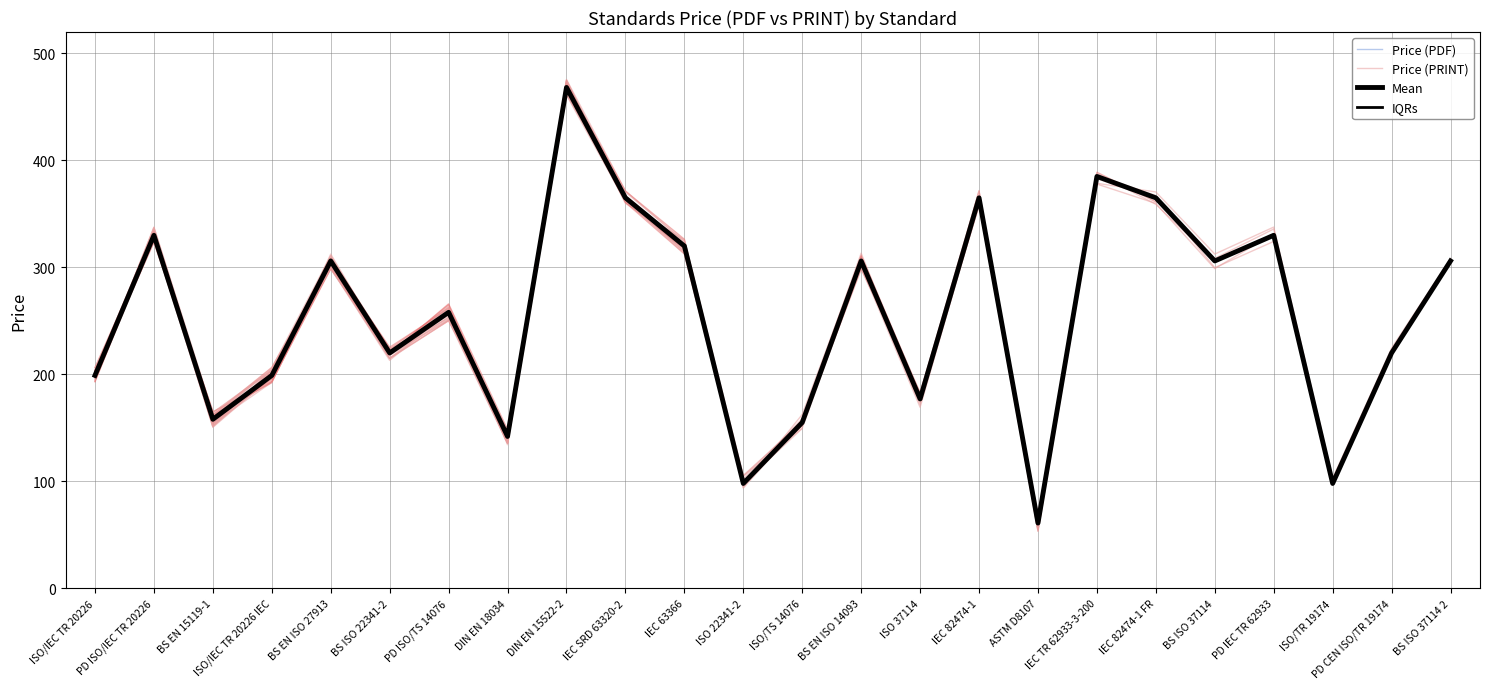

How many interior local valleys does the IQRs series have?

8